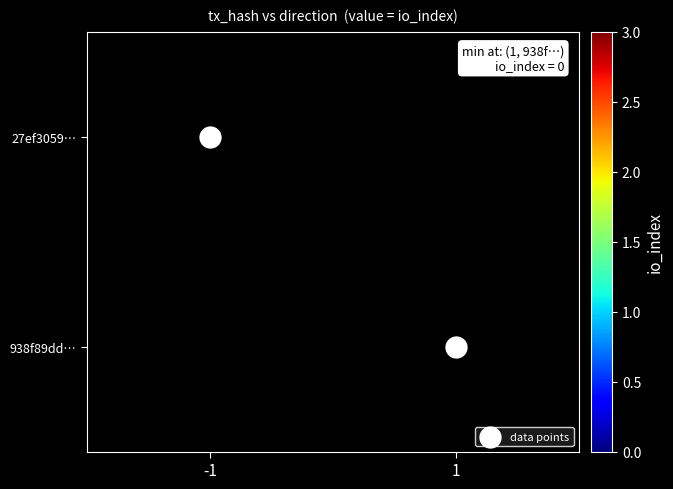

The value of data points at 1 is 1.0. True or false?

True